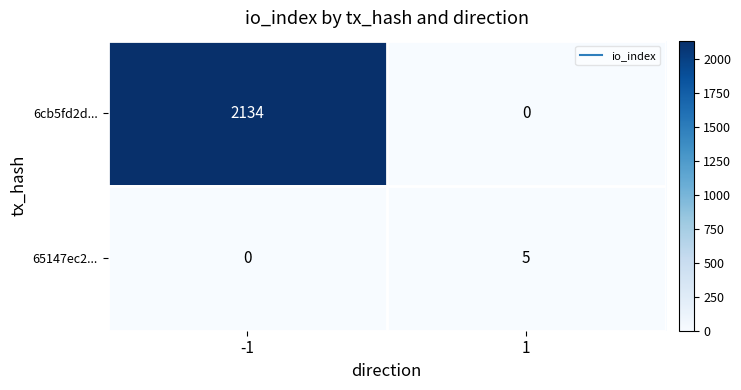

True or false: 6cb5fd2d... has a value of 0 at 1.

True